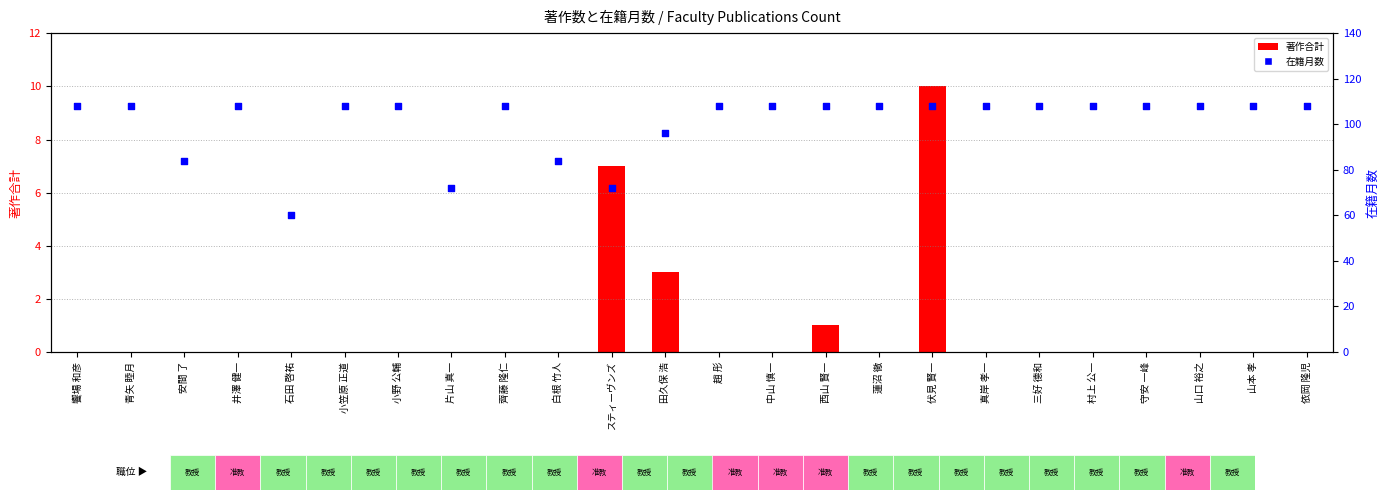

Is the value of 著作合計 at 安間 了 greater than the value of 在籍月数 at 真岸 孝一?

No